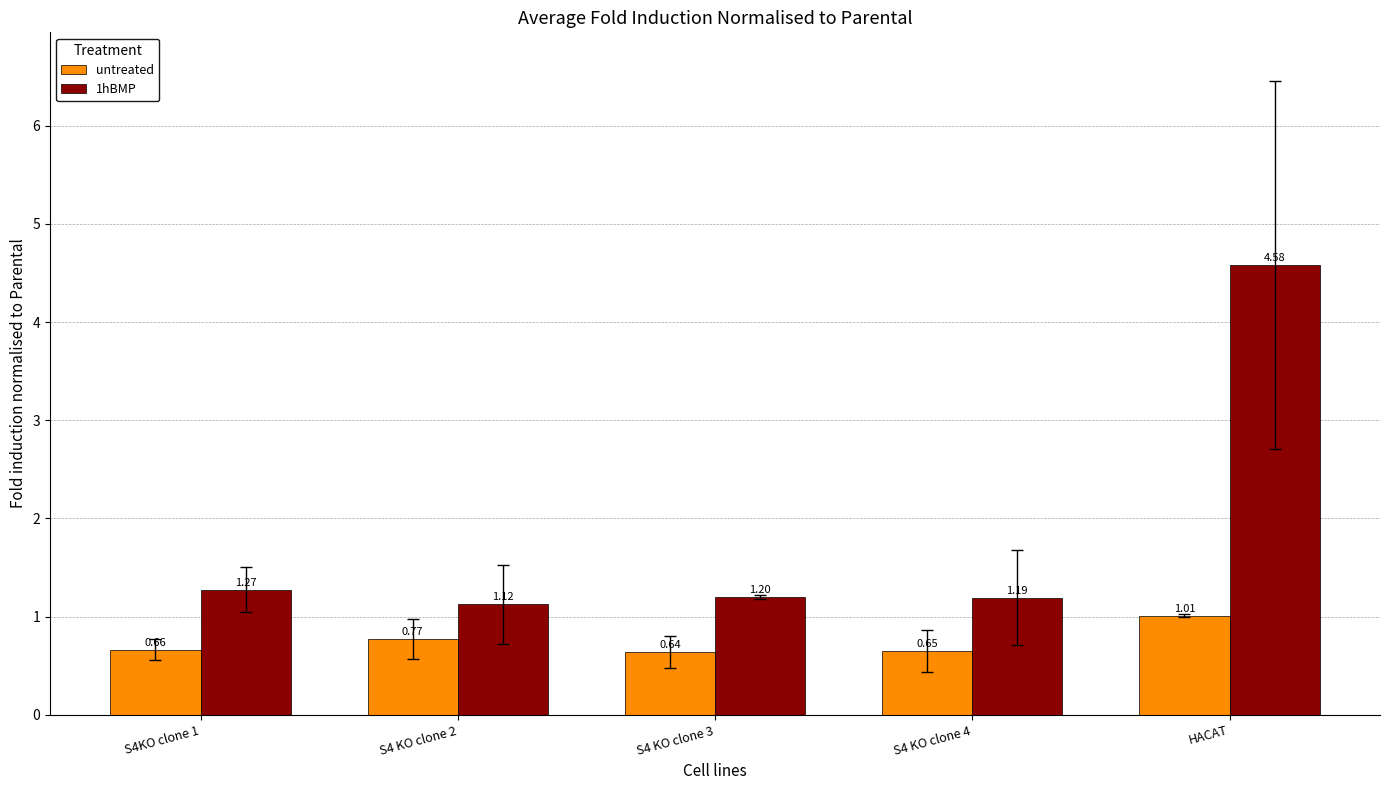

What is the maximum value for 1hBMP?

4.6